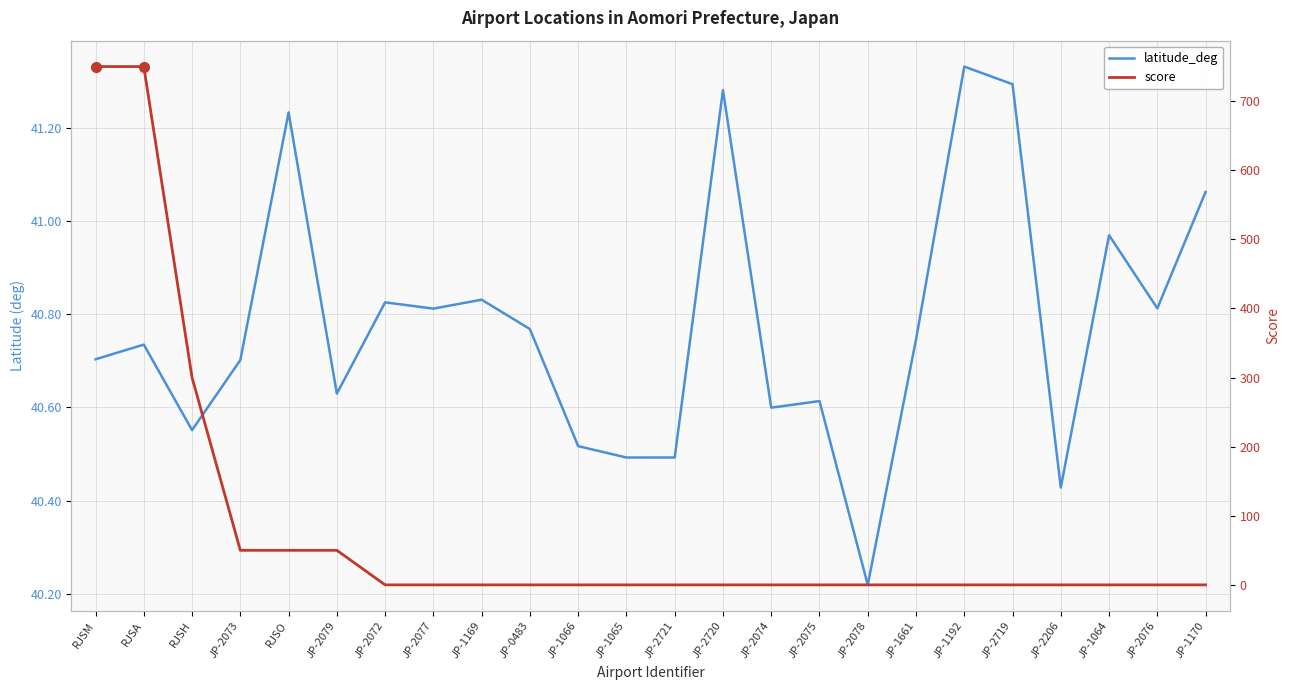

Is the value of score at JP-1661 greater than the value of latitude_deg at JP-2075?

No